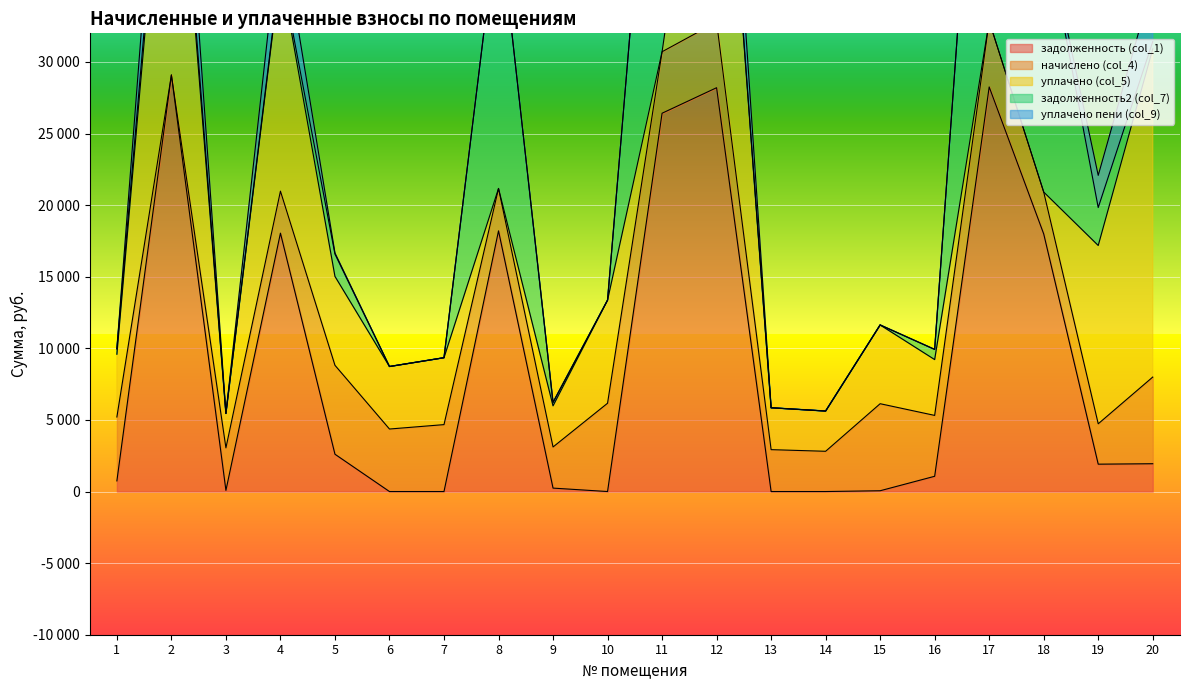

Rank the series by their maximum value, from lowest to highest.

уплачено пени (col_9), начислено (col_4), уплачено (col_5), задолженность (col_1), задолженность2 (col_7)